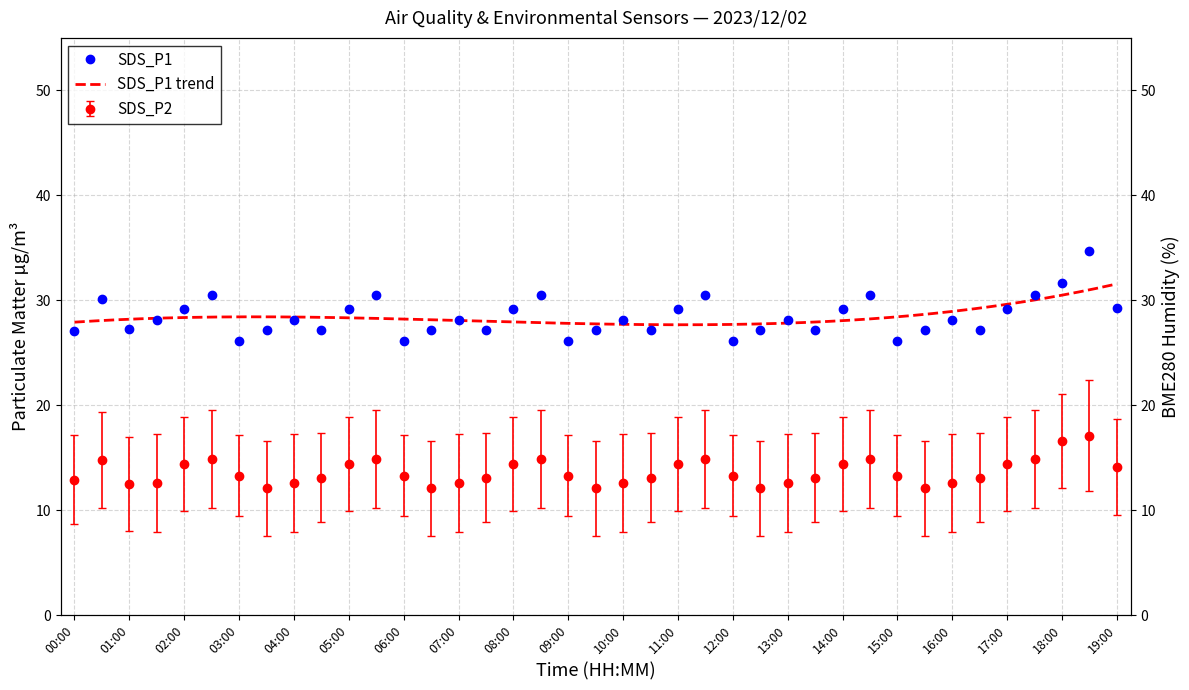

The value of SDS_P1 at 16:00 is 28.1. True or false?

True